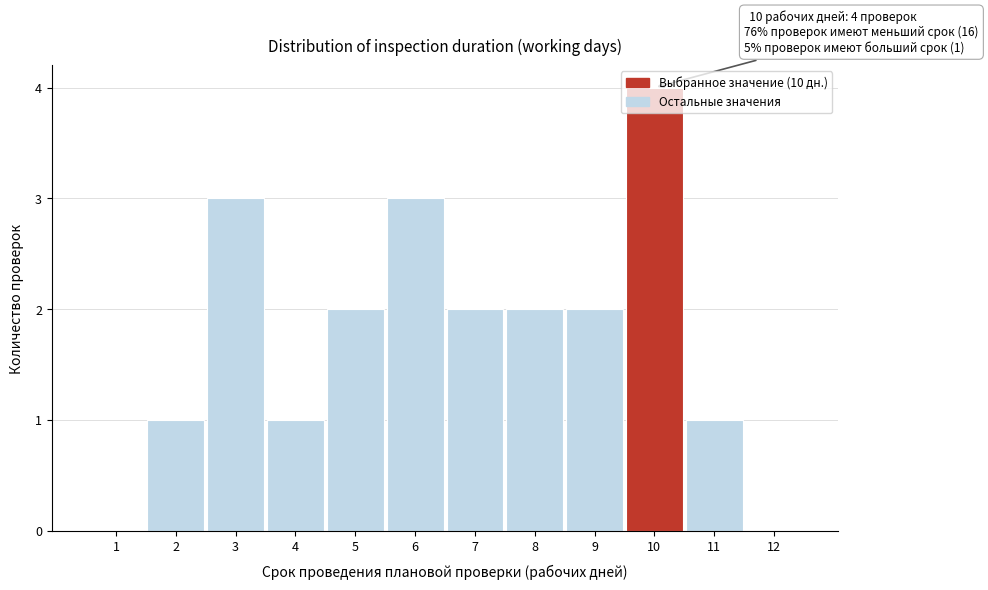

Over which range of the x-axis is the bar tallest?

9.5 to 10.5